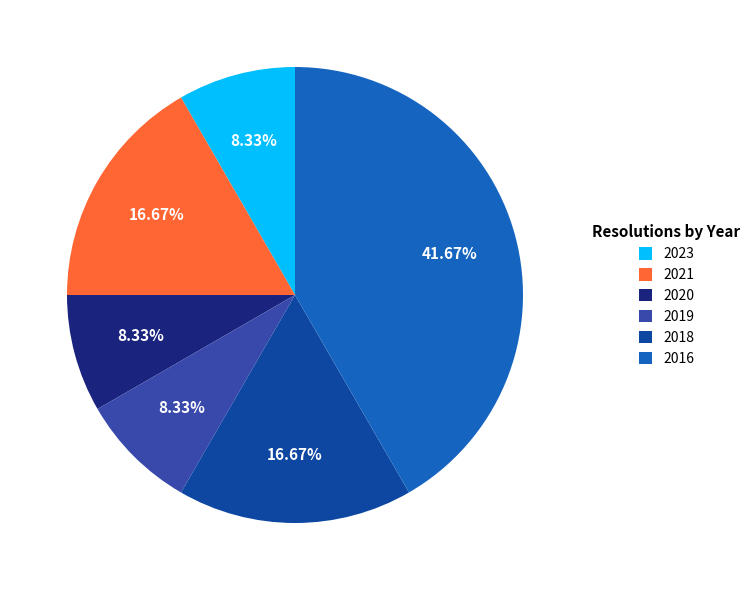

To the nearest percent, what percentage of the pie is 2019?

8%